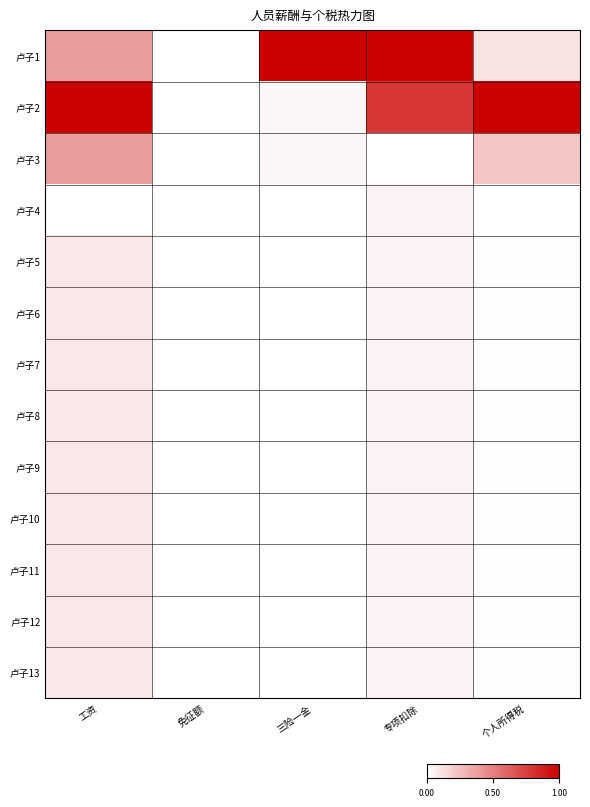

Reading left to right, extract all data points from this chart.

卢子1: 工资=0.4	免征额=0.0	三险一金=1.0	专项扣除=1.0	个人所得税=0.1
卢子2: 工资=1.0	免征额=0.0	三险一金=0.0	专项扣除=0.8	个人所得税=1.0
卢子3: 工资=0.4	免征额=0.0	三险一金=0.0	专项扣除=0.0	个人所得税=0.2
卢子4: 工资=0.0	免征额=0.0	三险一金=0.0	专项扣除=0.0	个人所得税=0.0
卢子5: 工资=0.1	免征额=0.0	三险一金=0.0	专项扣除=0.0	个人所得税=0.0
卢子6: 工资=0.1	免征额=0.0	三险一金=0.0	专项扣除=0.0	个人所得税=0.0
卢子7: 工资=0.1	免征额=0.0	三险一金=0.0	专项扣除=0.0	个人所得税=0.0
卢子8: 工资=0.1	免征额=0.0	三险一金=0.0	专项扣除=0.0	个人所得税=0.0
卢子9: 工资=0.1	免征额=0.0	三险一金=0.0	专项扣除=0.0	个人所得税=0.0
卢子10: 工资=0.1	免征额=0.0	三险一金=0.0	专项扣除=0.0	个人所得税=0.0
卢子11: 工资=0.1	免征额=0.0	三险一金=0.0	专项扣除=0.0	个人所得税=0.0
卢子12: 工资=0.1	免征额=0.0	三险一金=0.0	专项扣除=0.0	个人所得税=0.0
卢子13: 工资=0.1	免征额=0.0	三险一金=0.0	专项扣除=0.0	个人所得税=0.0